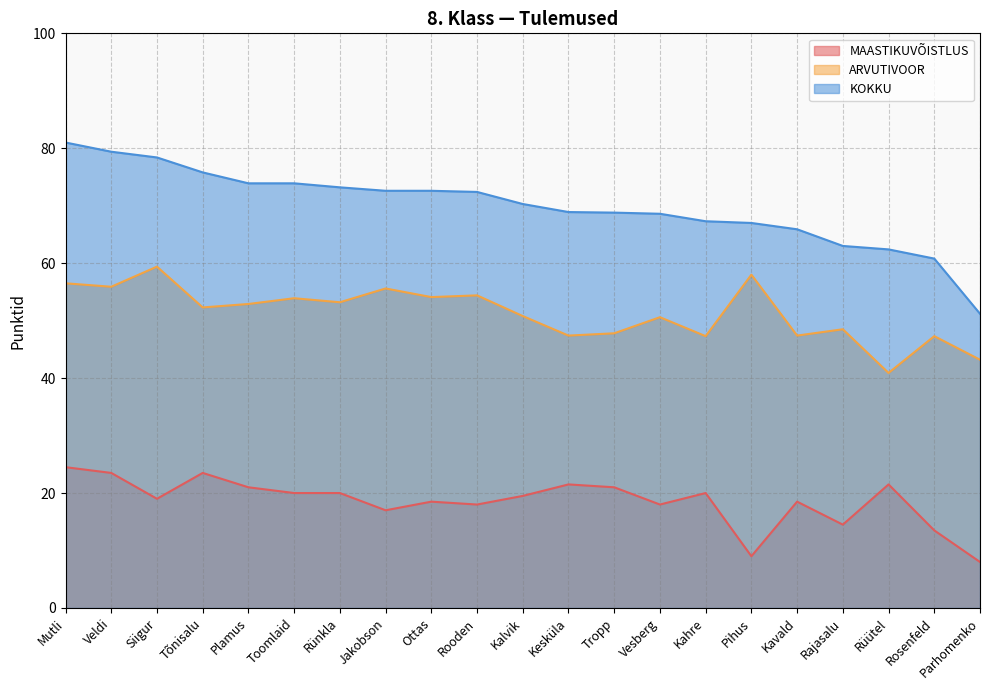

Between Mutli and Rooden, which series saw the biggest shift?

KOKKU